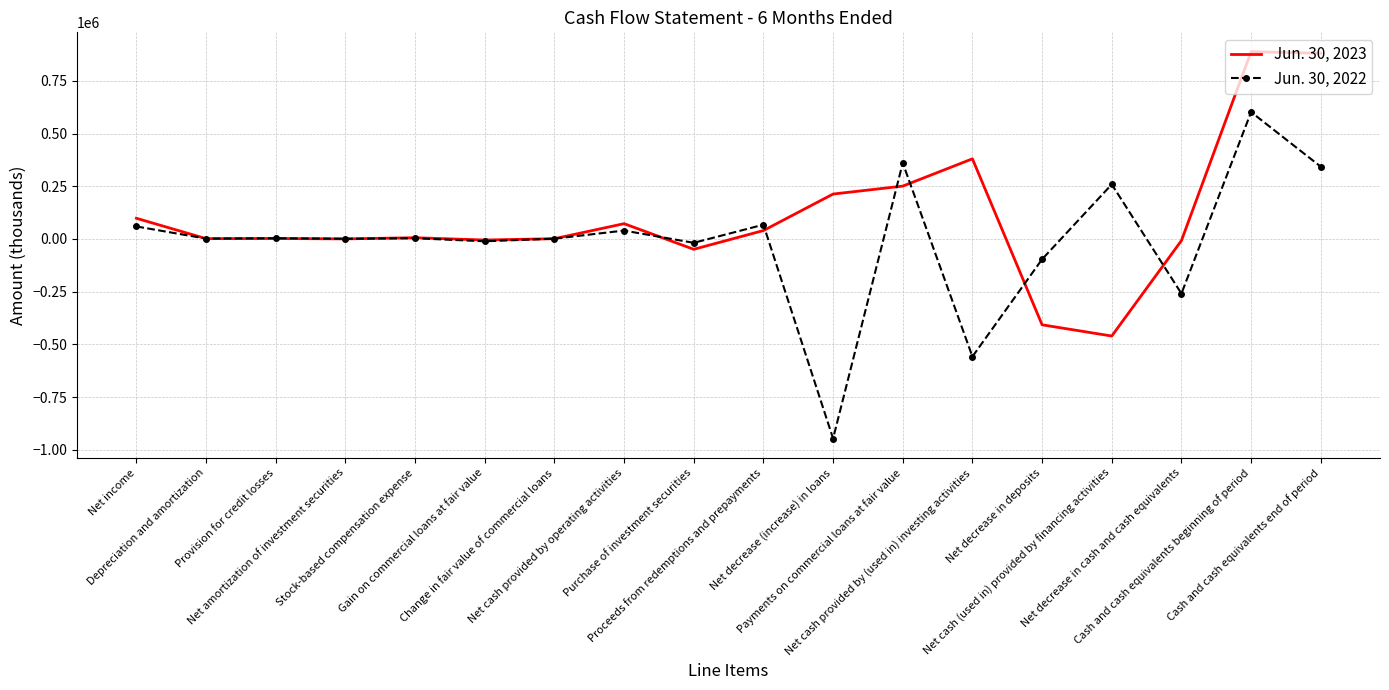

What is the maximum value shown in the chart?

888189